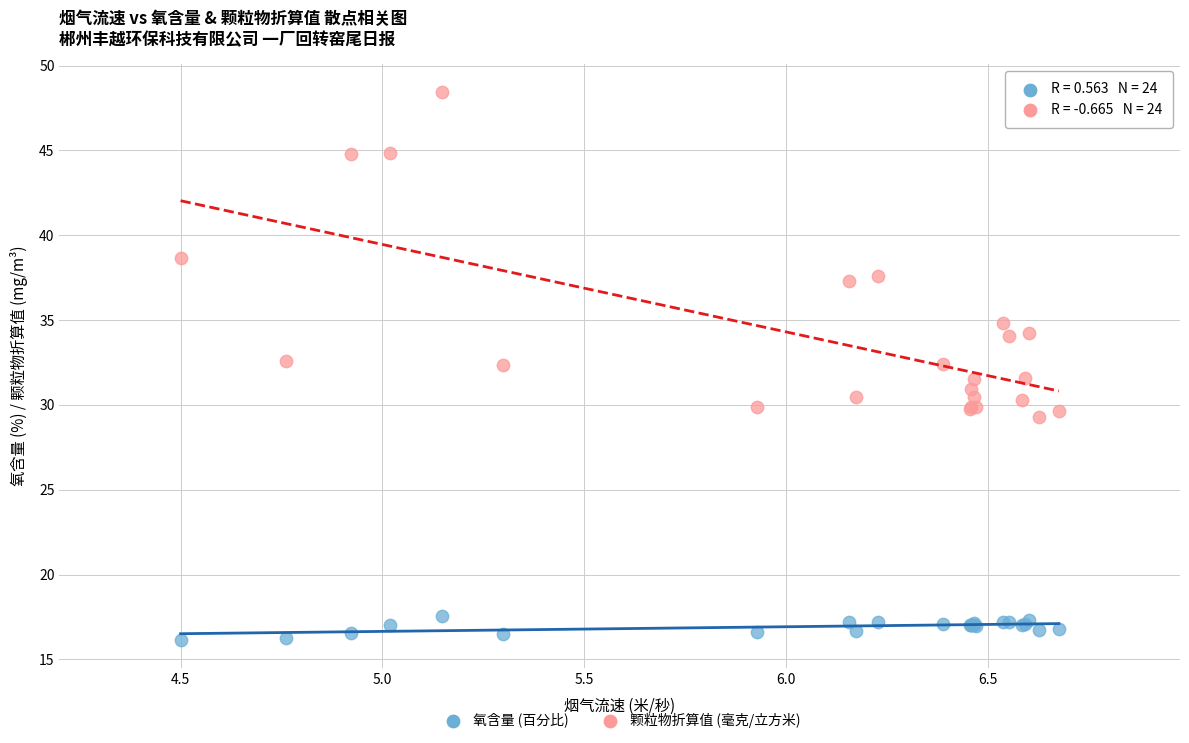

What are all the series names shown in the legend?

氧含量 (百分比), 颗粒物折算值 (毫克/立方米)